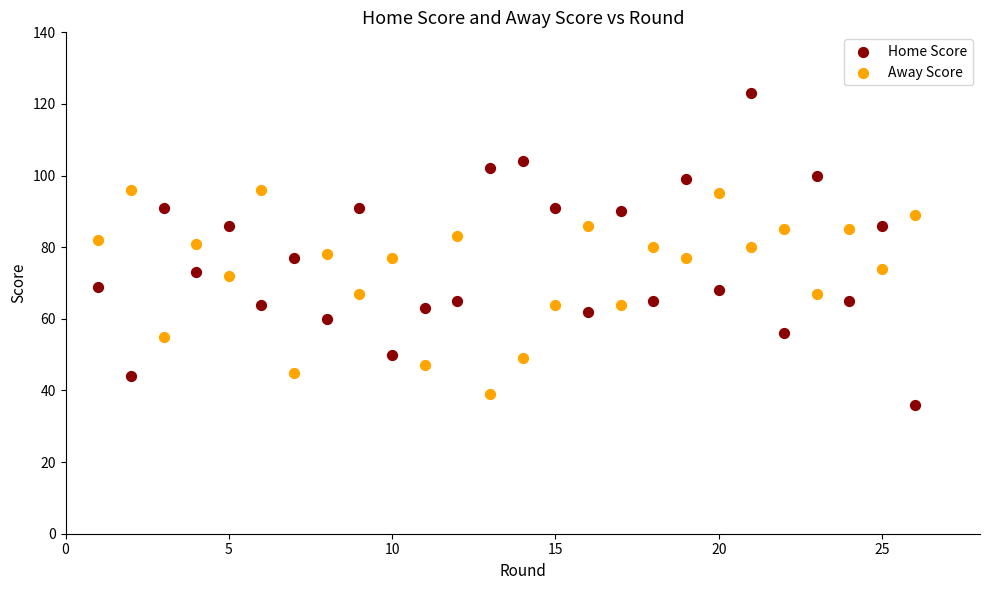

Which series reaches the maximum Y coordinate?

Home Score